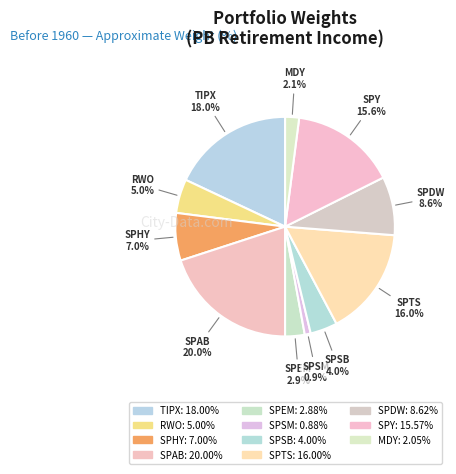

What percentage do SPY and SPTS together represent?

31.6%